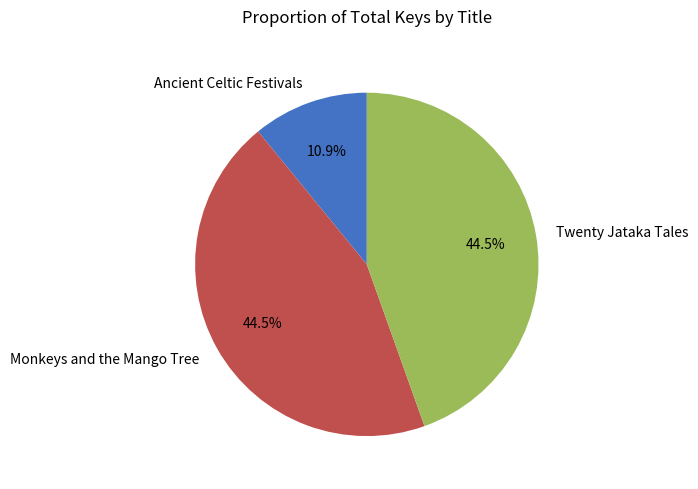

Which slice is the smallest?

Ancient Celtic Festivals